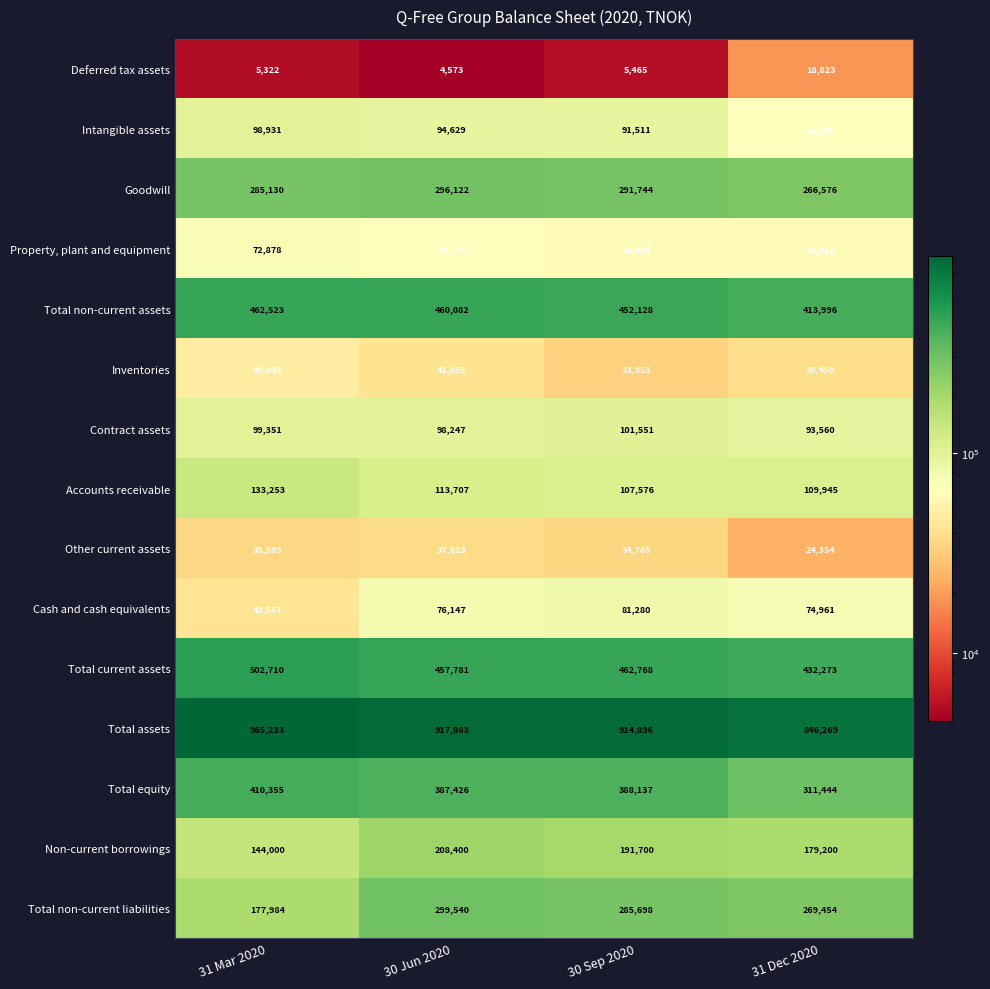

At which label does Other current assets reach its minimum?

31 Dec 2020